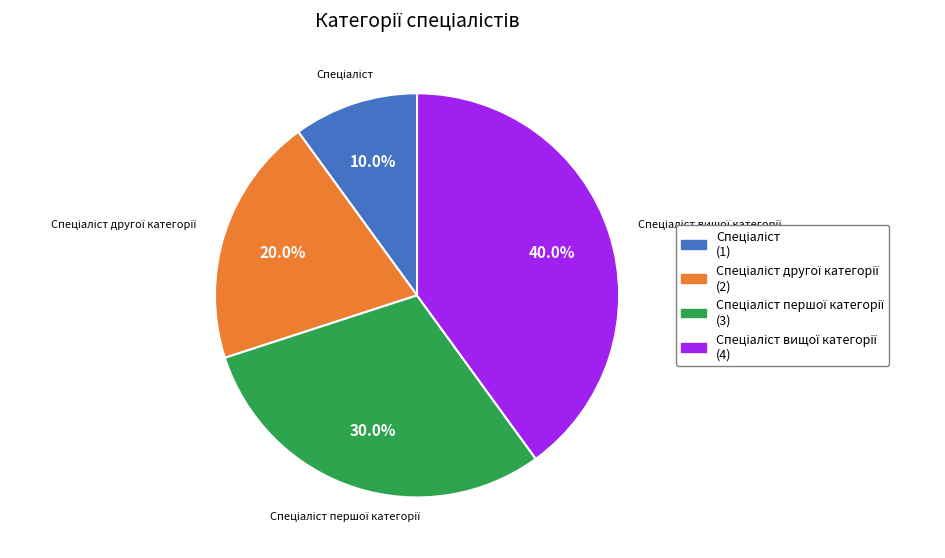

Is there a majority slice in this chart?

No